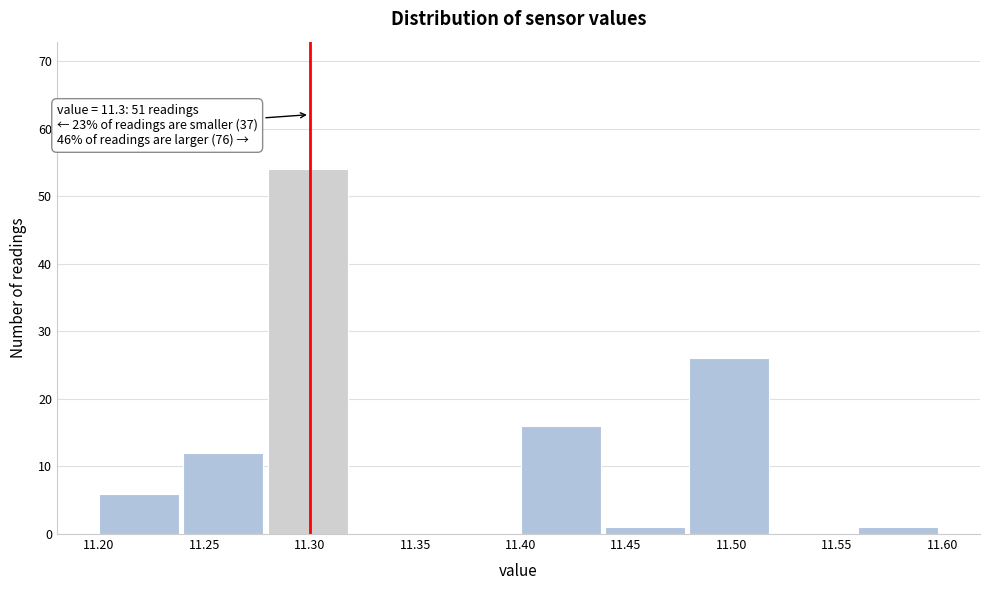

Which range on the x-axis has the tallest bar?

11.28 to 11.32